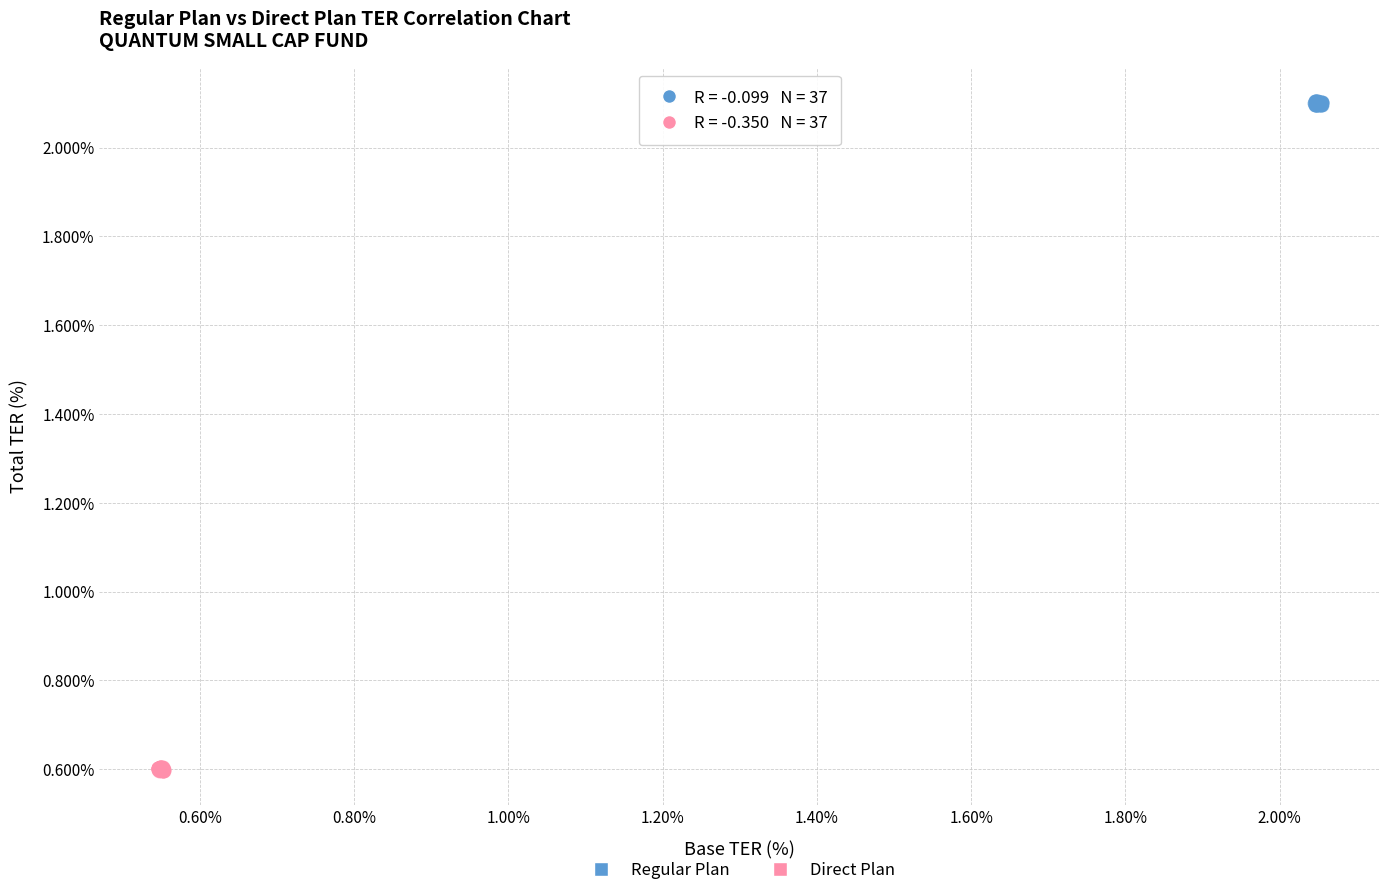

Which series contains the highest Y value?

Regular Plan